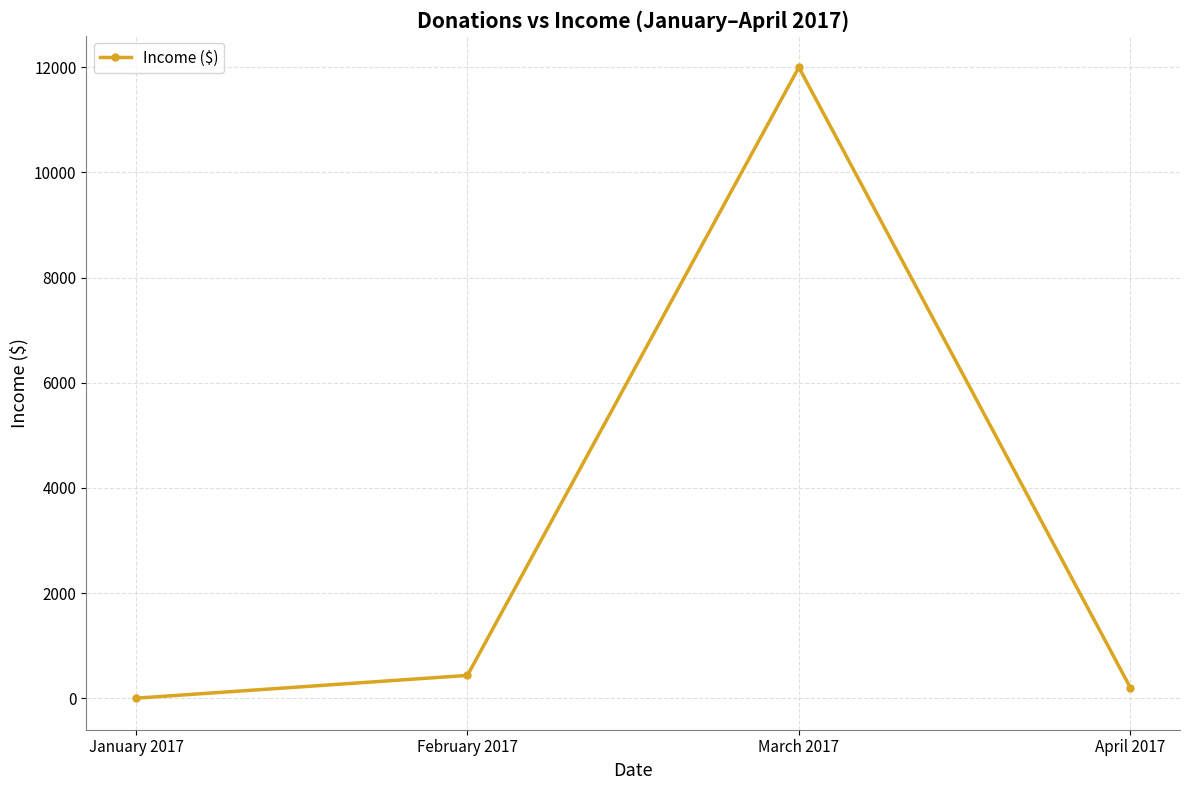

How many points are higher than both their immediate neighbors (excluding endpoints)?

1